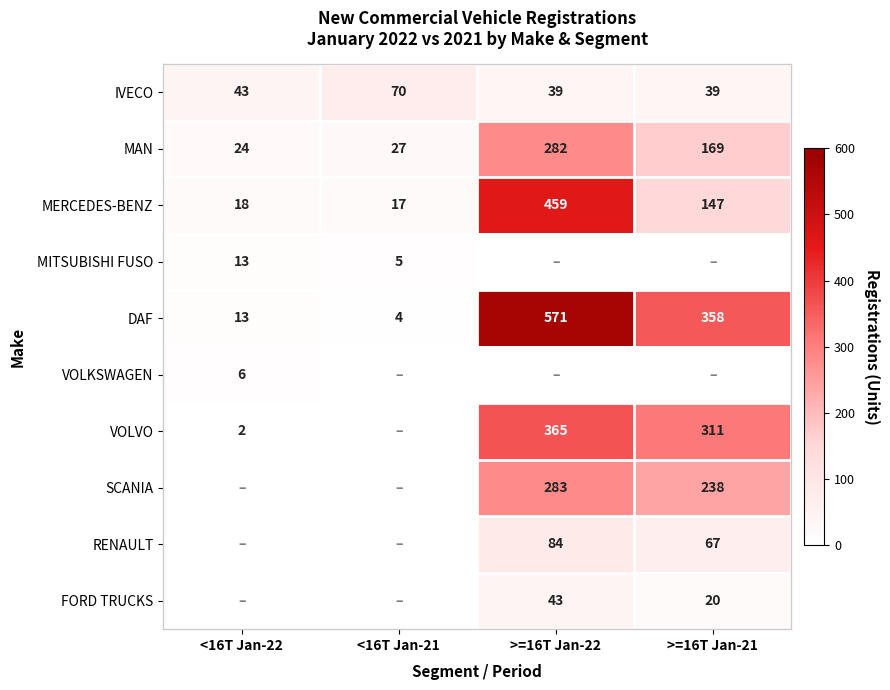

What is the minimum value for DAF?

4